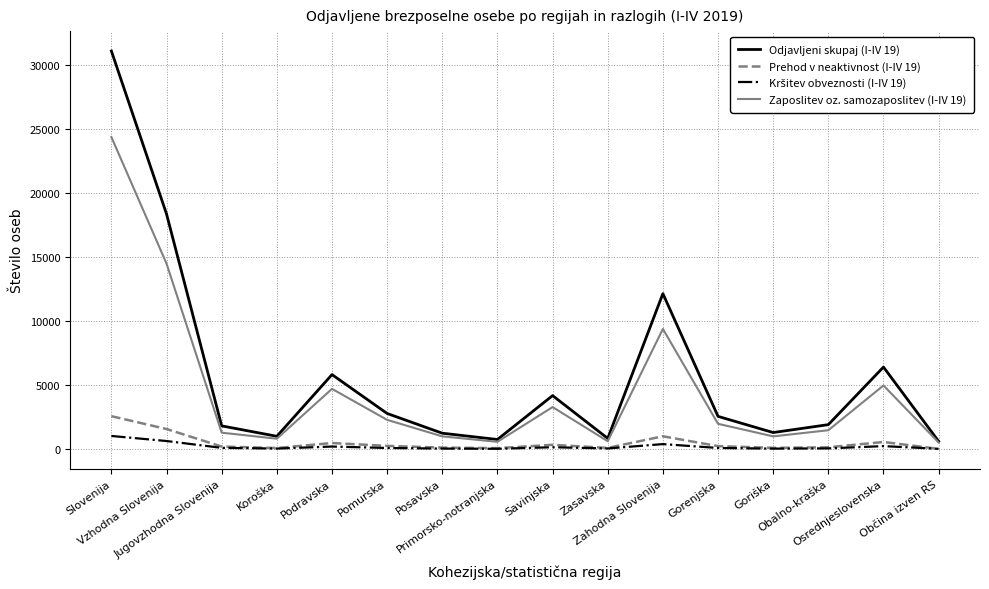

What is the maximum value shown in the chart?

31075